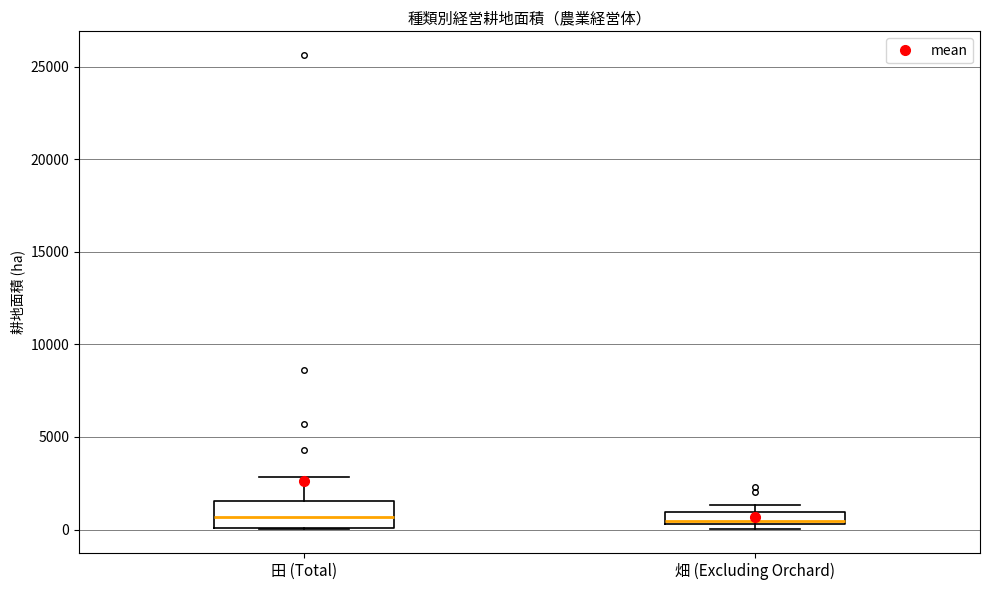

Comparing the boxes themselves (not the whiskers), which one is the tallest?

田 (Total)